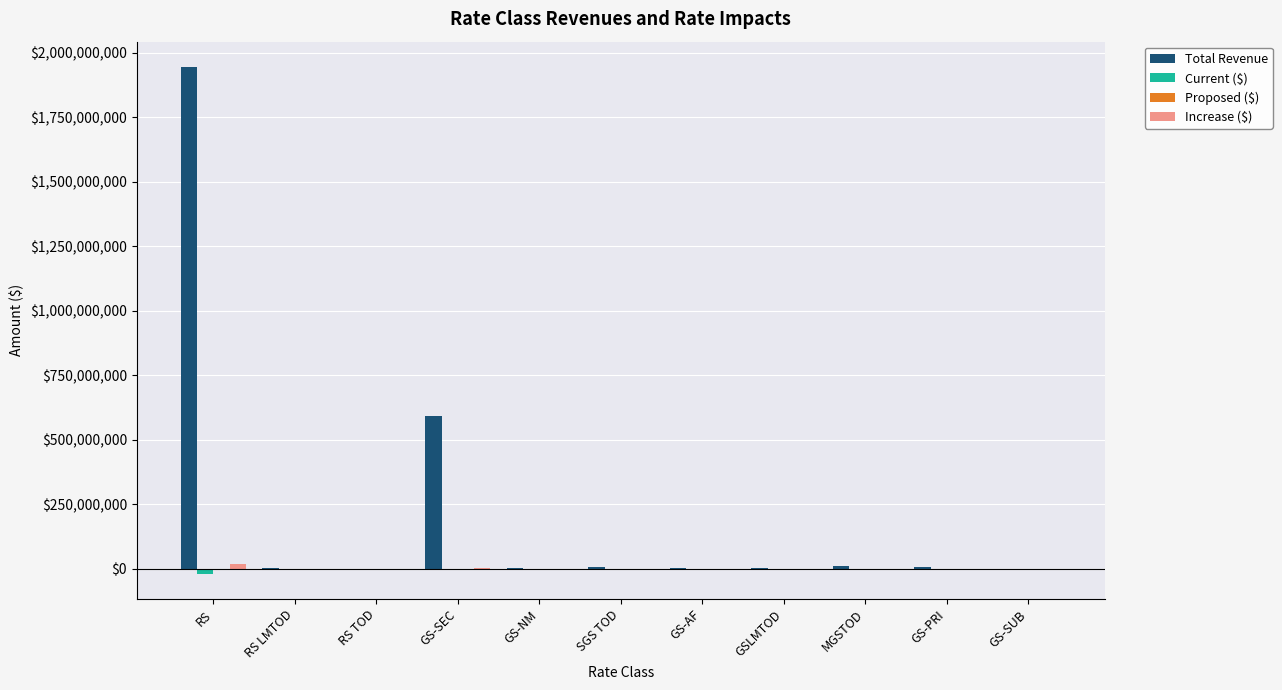

Which category has the highest value across all series?

RS